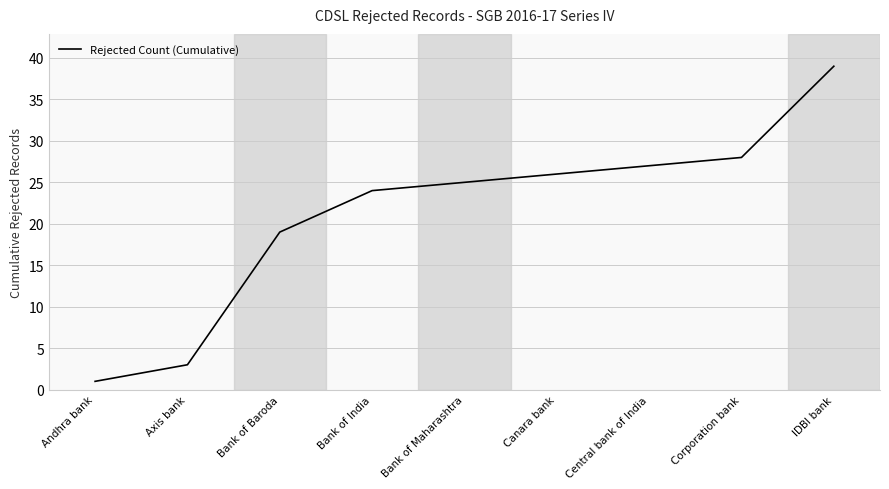

True or false: there are more than 1 points higher than both neighbors.

False